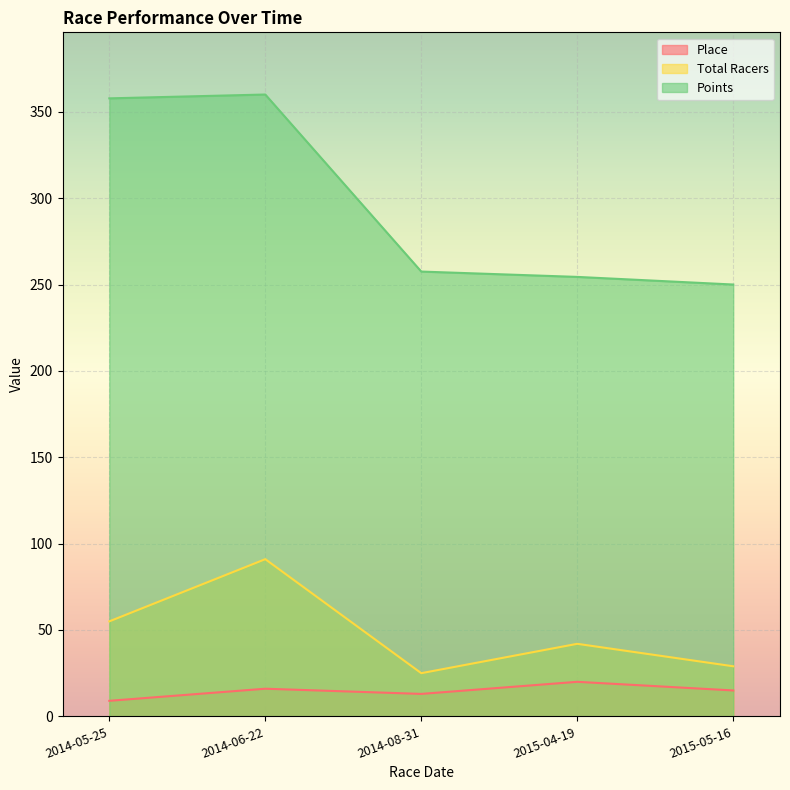

True or false: Place and Total Racers cross at least once.

False